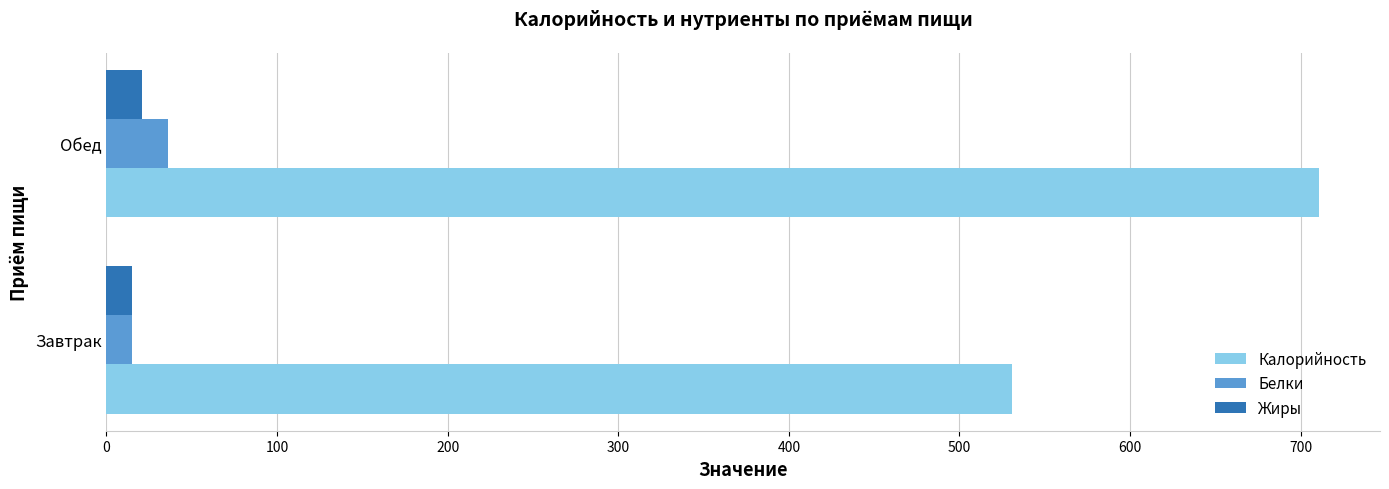

What is the total value across all series at Обед?

768